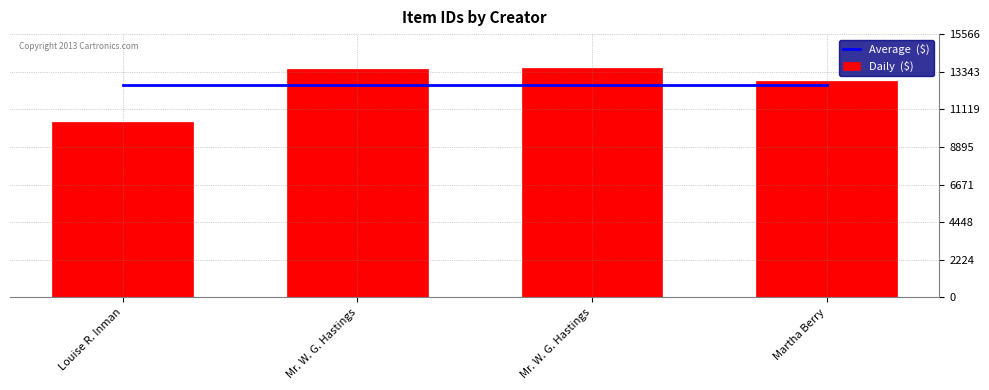

What is the sum of all Average  ($) values?

50238.0